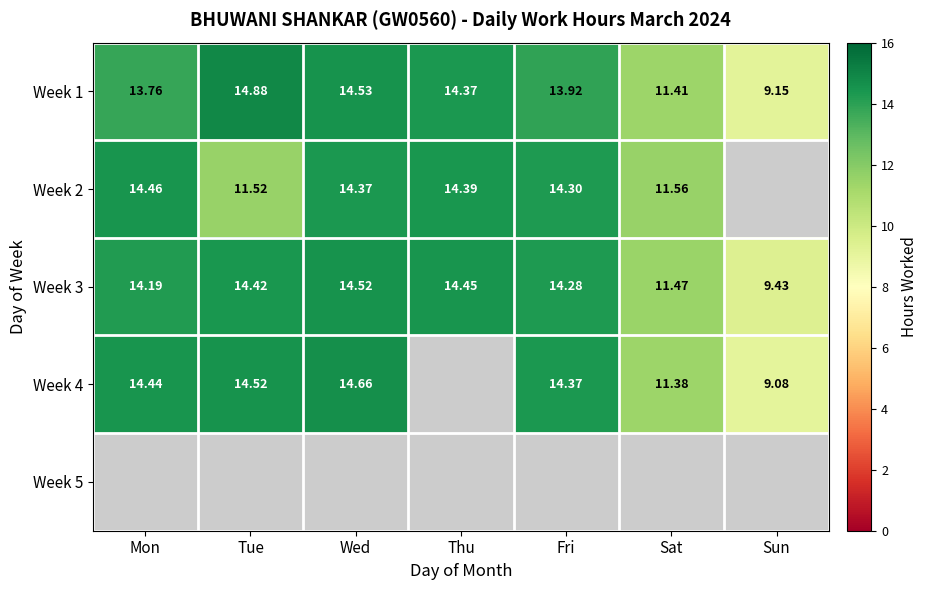

What is the average value of the Week 1 series?

13.1